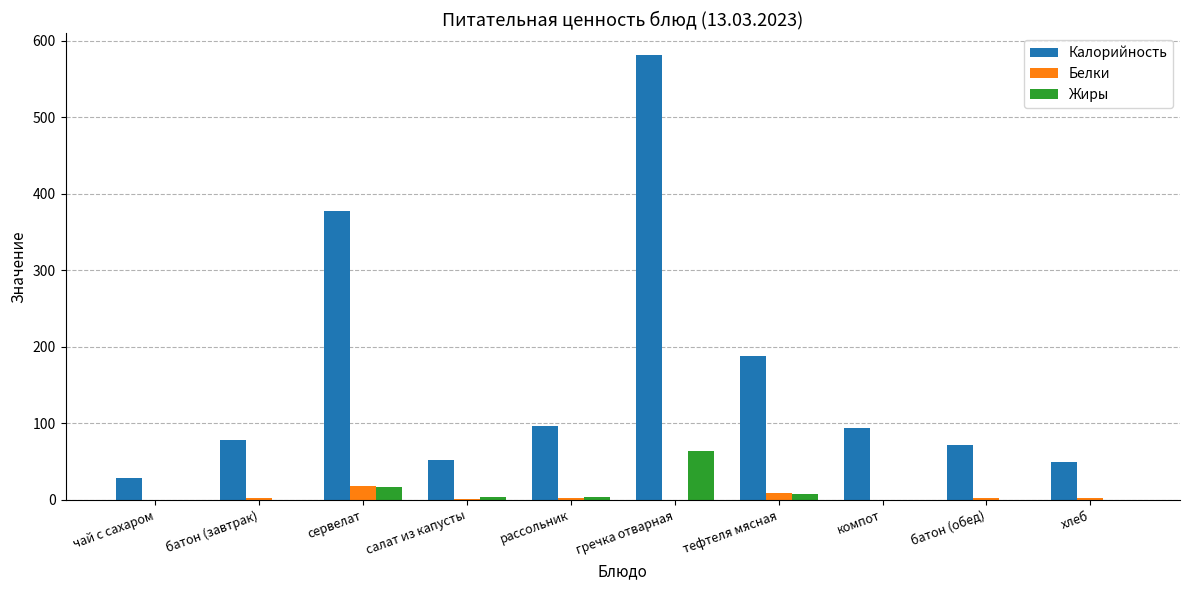

Which category has the highest value in the Калорийность series?

гречка отварная